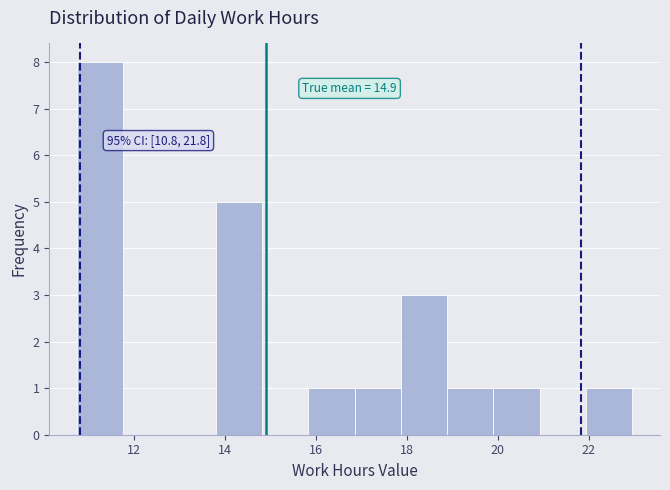

Over which range of the x-axis is the bar tallest?

10.8 to 11.8